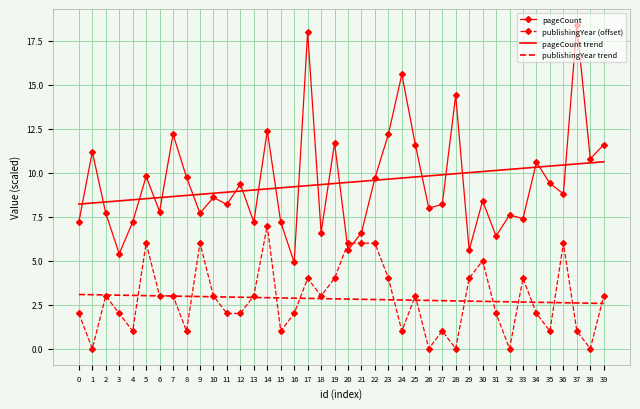

Which series ends up on top after the final intersection of publishingYear (offset) and publishingYear trend?

publishingYear (offset)